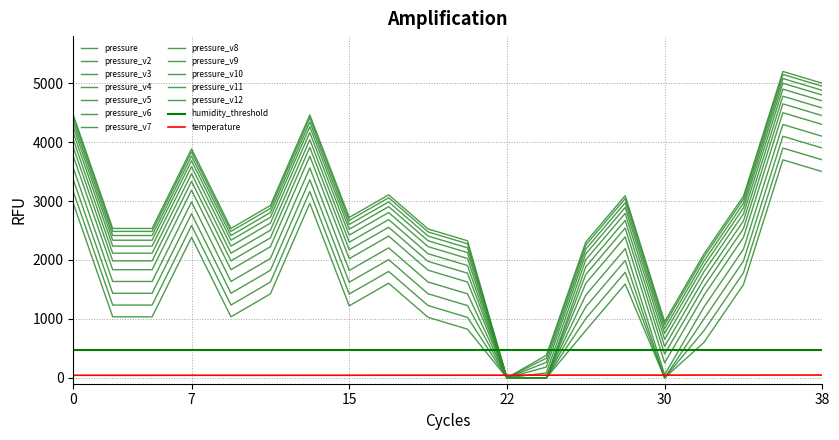

What is the label of the 11th point from the left?

10